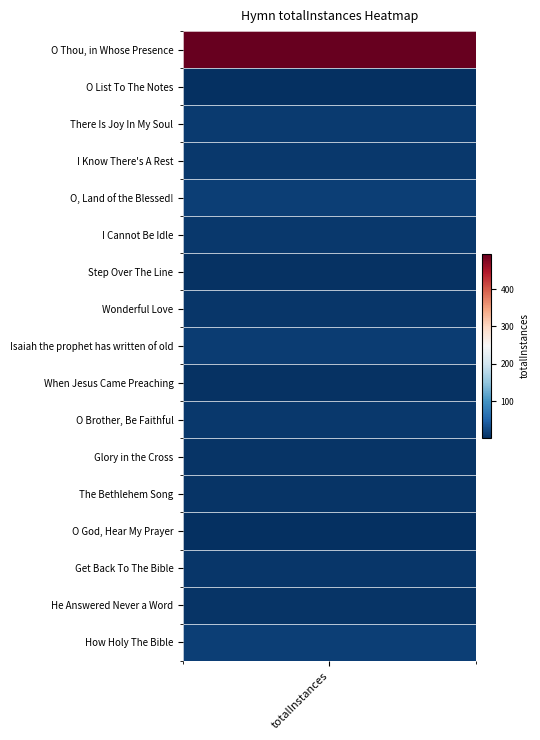

Is it true that the value at O Thou, in Whose Presence is 256?

False